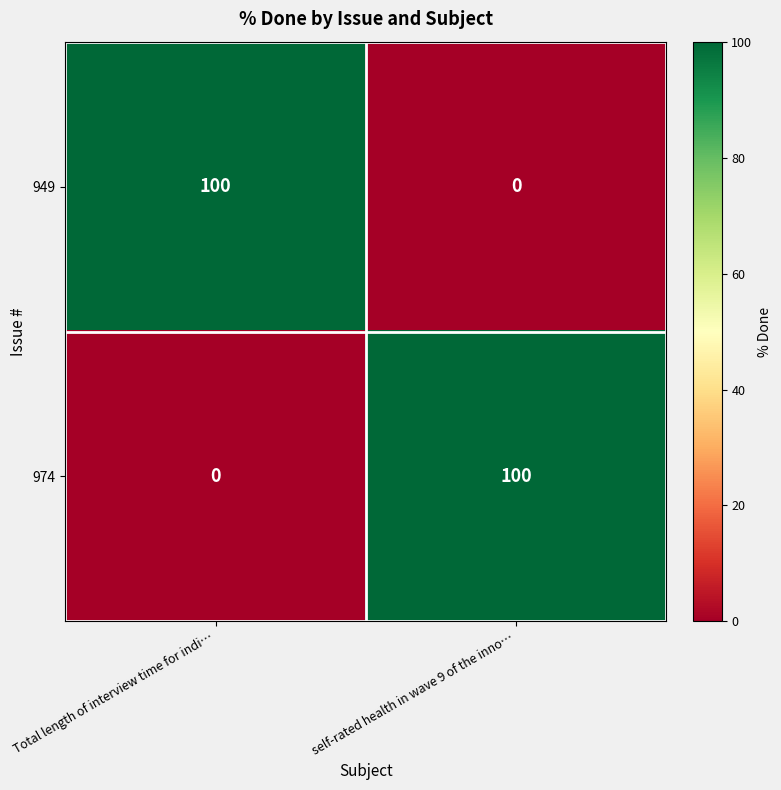

Is the value of 974 at self-rated health in wave 9 of the inno… greater than the value of 949 at self-rated health in wave 9 of the inno…?

Yes